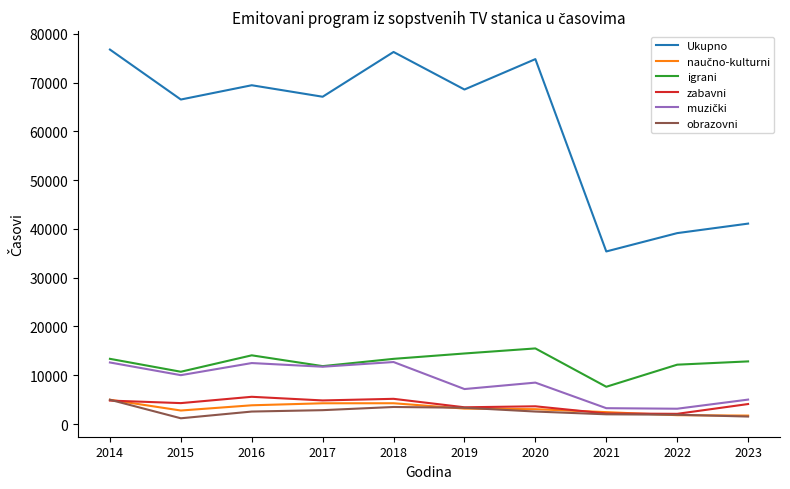

At which category does Ukupno reach its first local valley?

2015